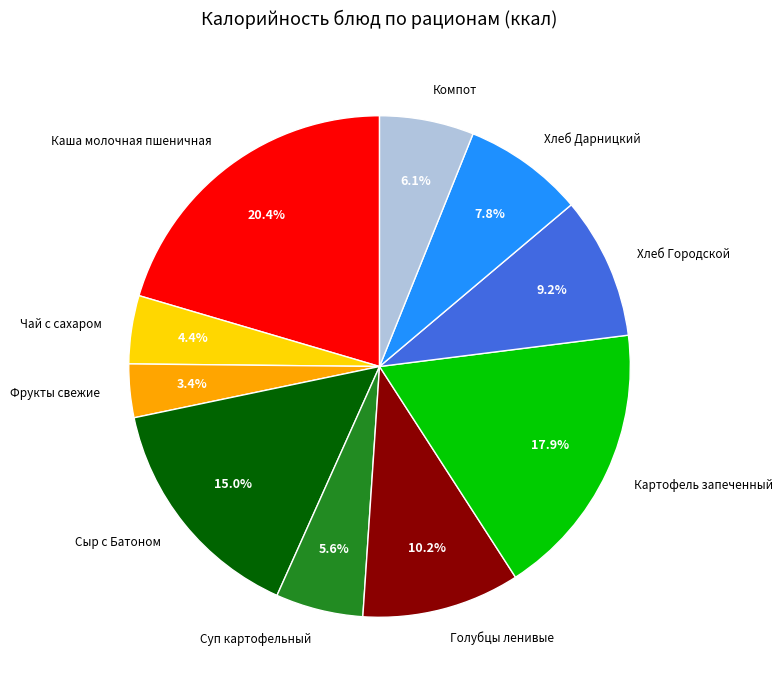

What percentage do Картофель запеченный and Фрукты свежие together represent?

21.3%